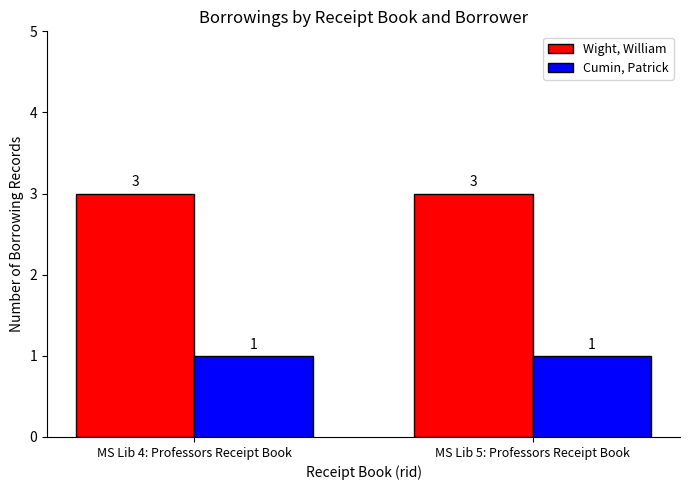

What is the sum of all Wight, William values?

6